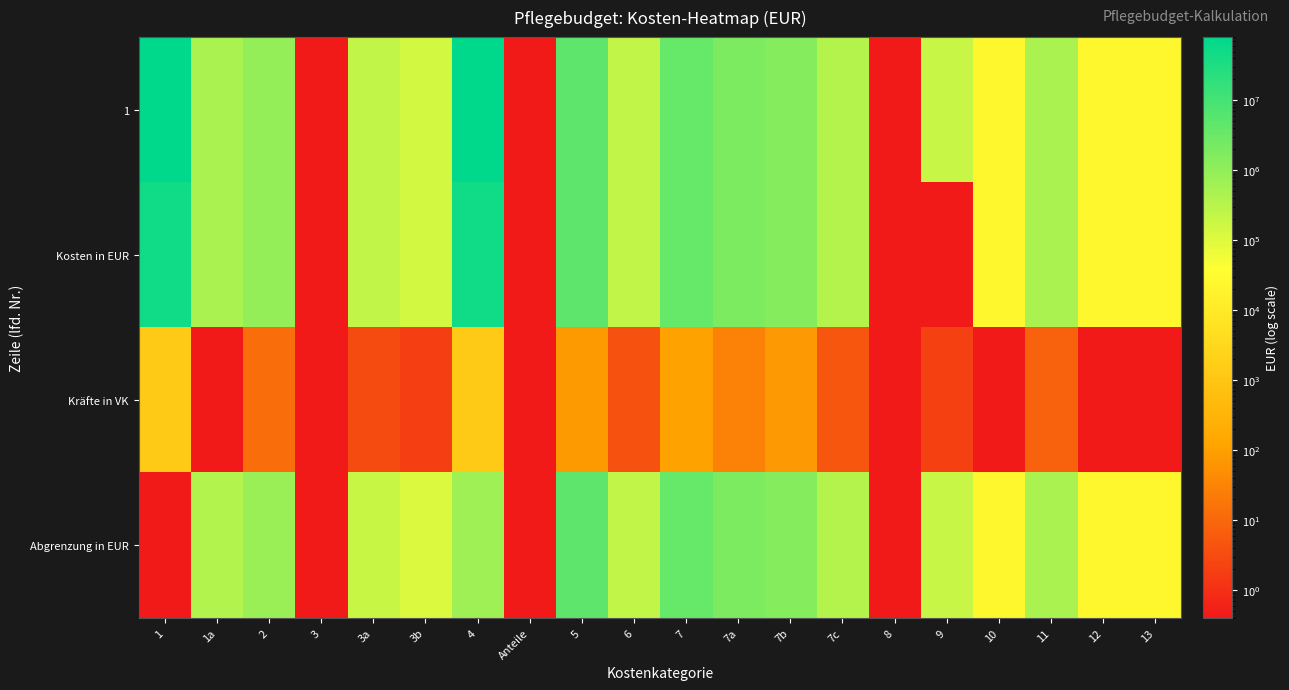

Which has a higher value, 6 or 10?

6